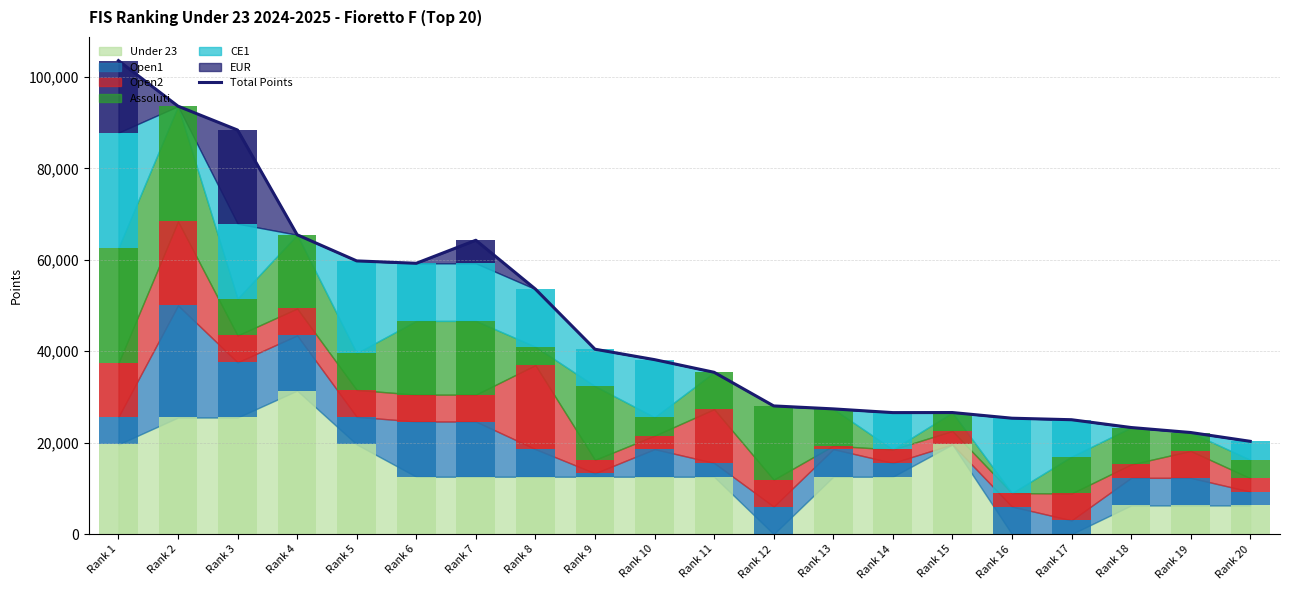

The Open2 series shows 1101.9 at Rank 13. True or false?

False